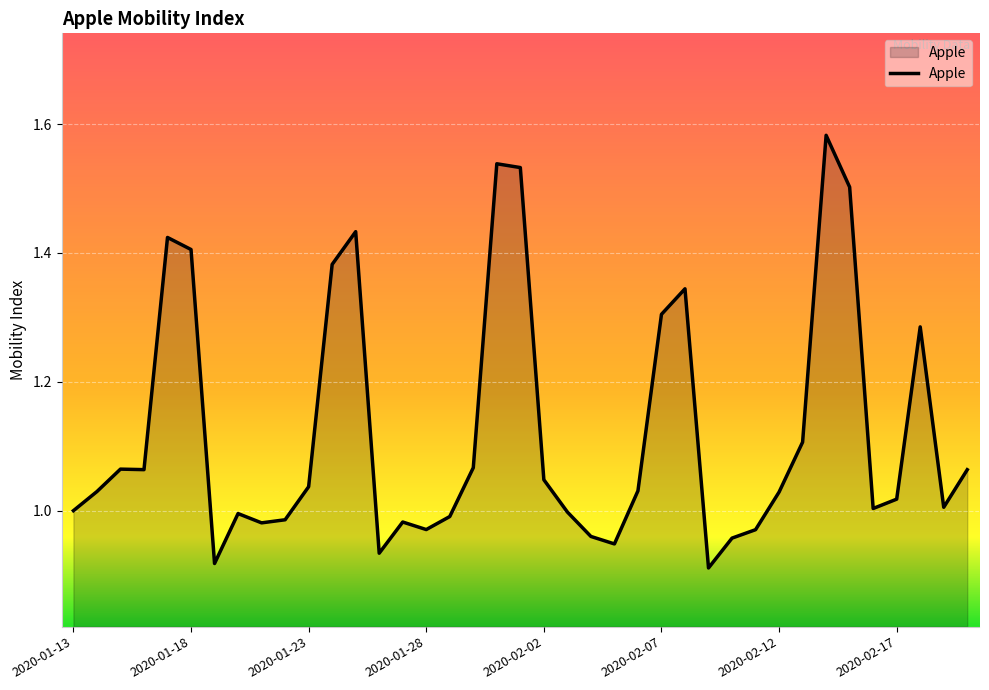

Count the number of categories in the chart.

39